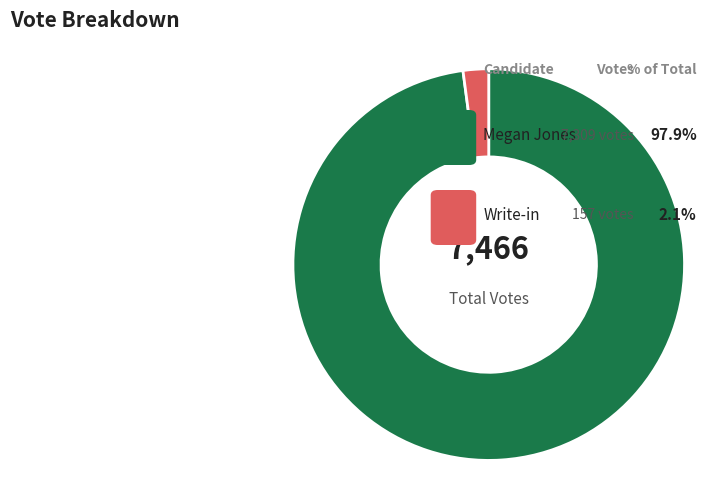

Is there any slice that represents more than half of the pie?

Yes